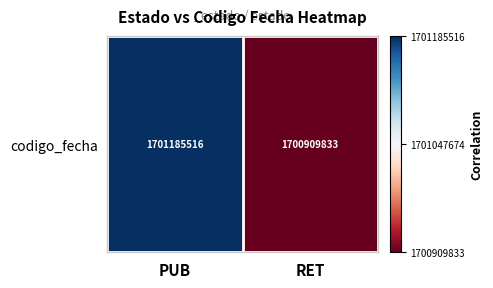

List the labels in order of value, largest first.

PUB, RET